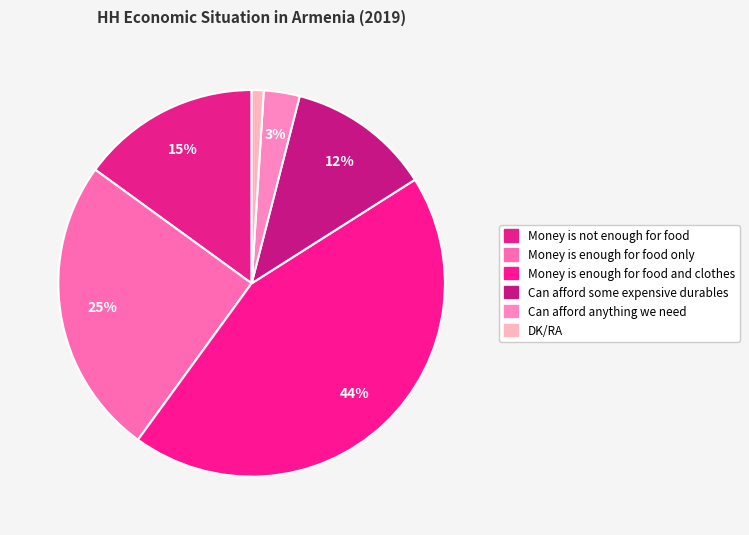

Is it true that Money is enough for food and clothes is 44% of the pie?

True